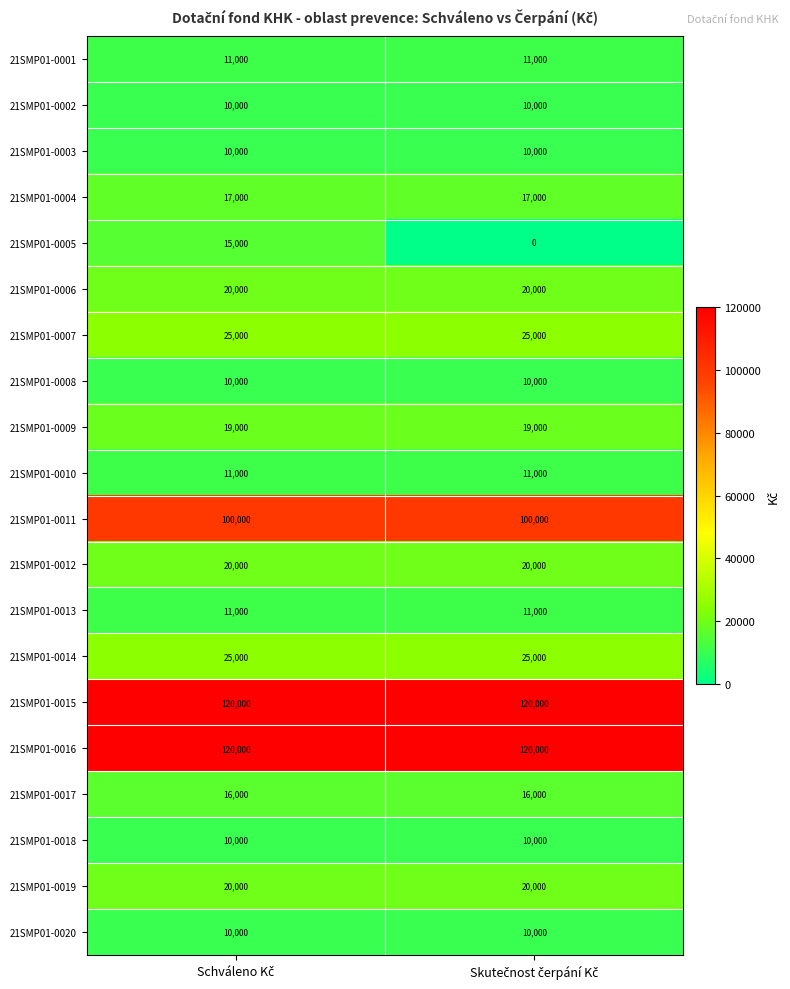

What is the minimum value for 21SMP01-0011?

100000